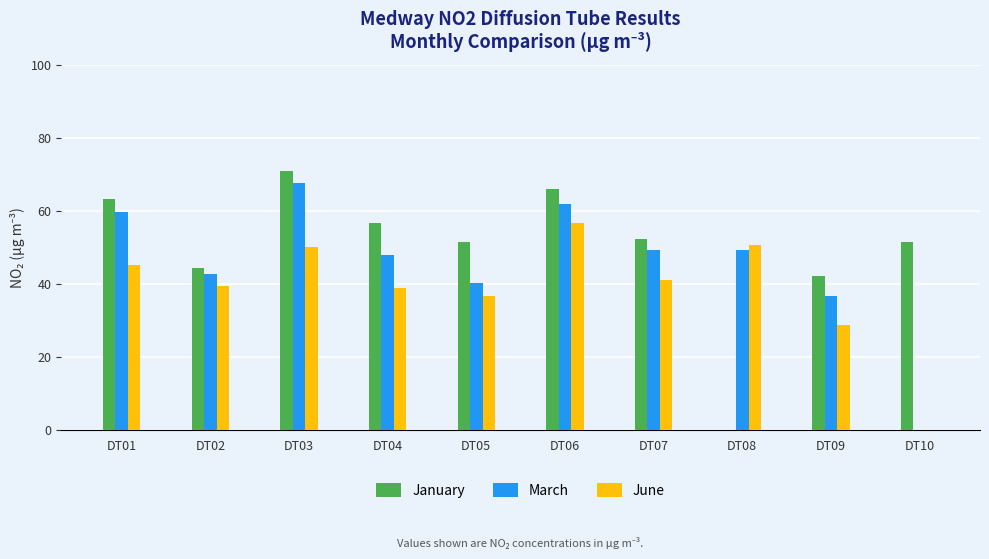

What is the total value across all series at DT02?

126.7